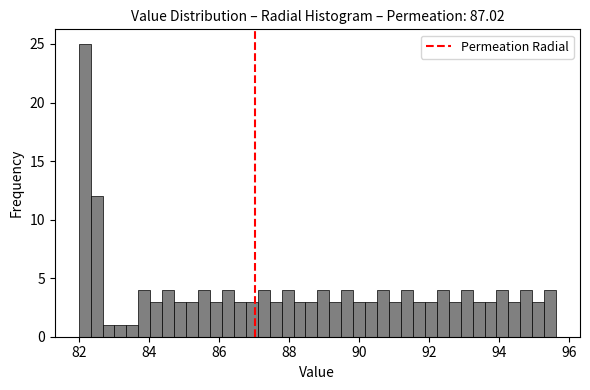

Read against the x-axis, roughly where is the centre of the tallest bar?

82.2